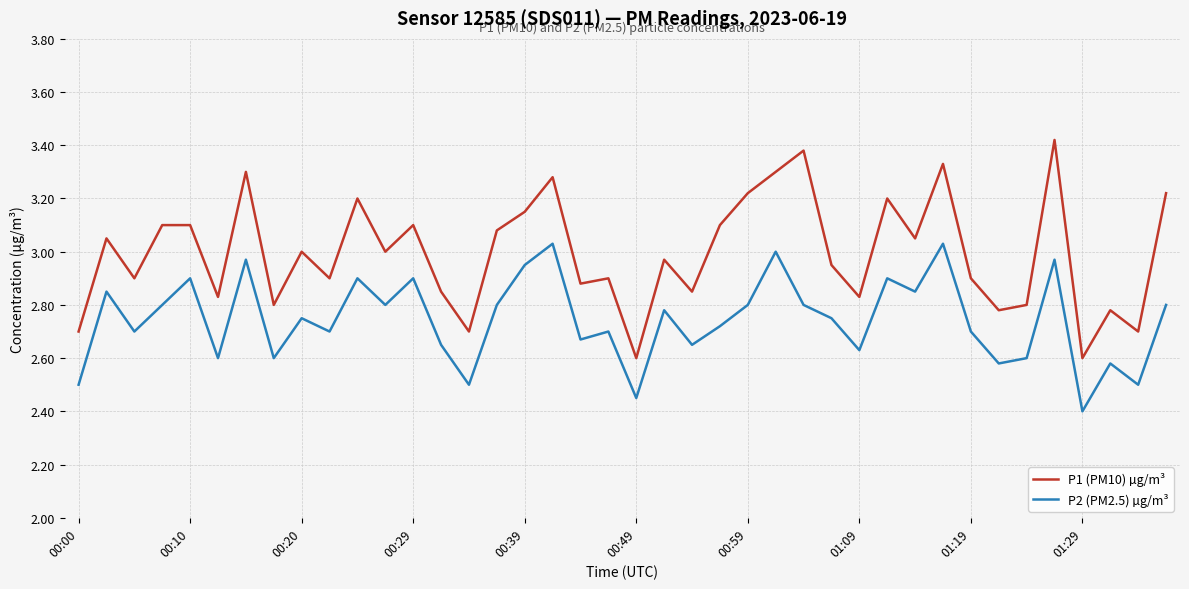

What is the difference between the maximum and minimum values in the P1 (PM10) µg/m³ series?

0.8